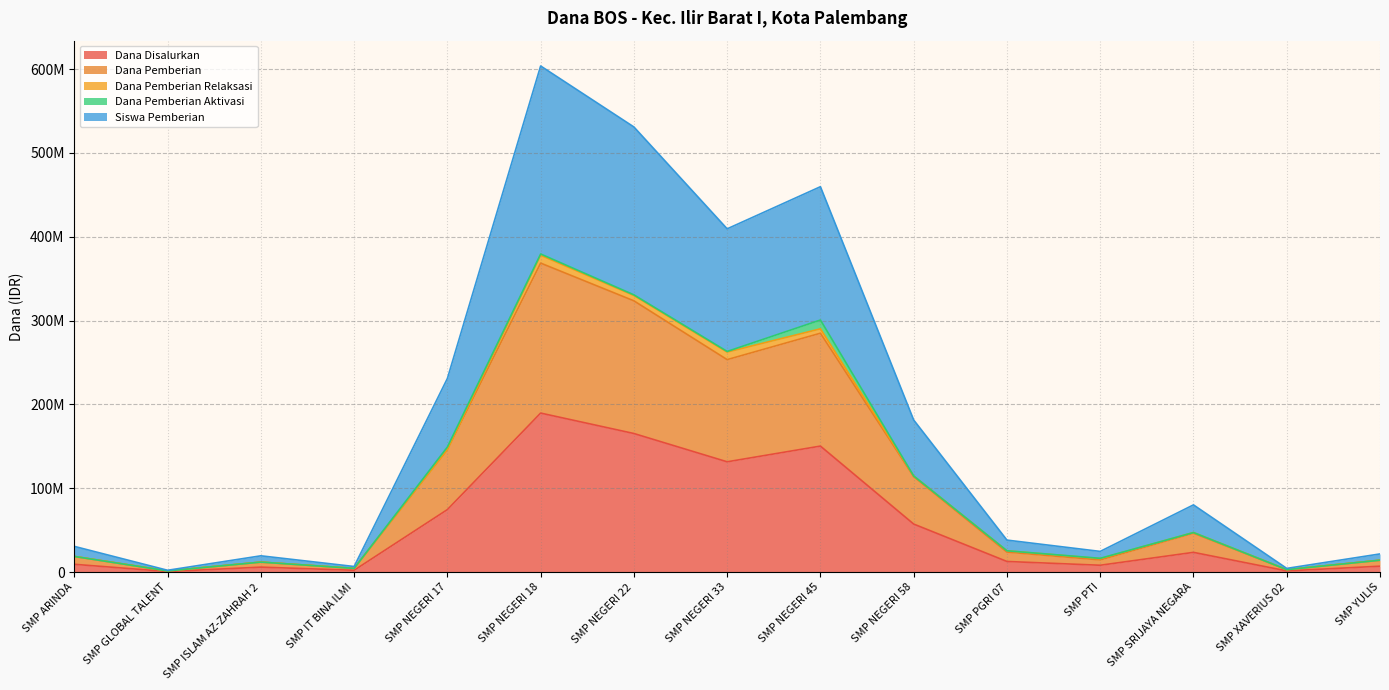

Does the chart display data point markers on the line(s)?

No